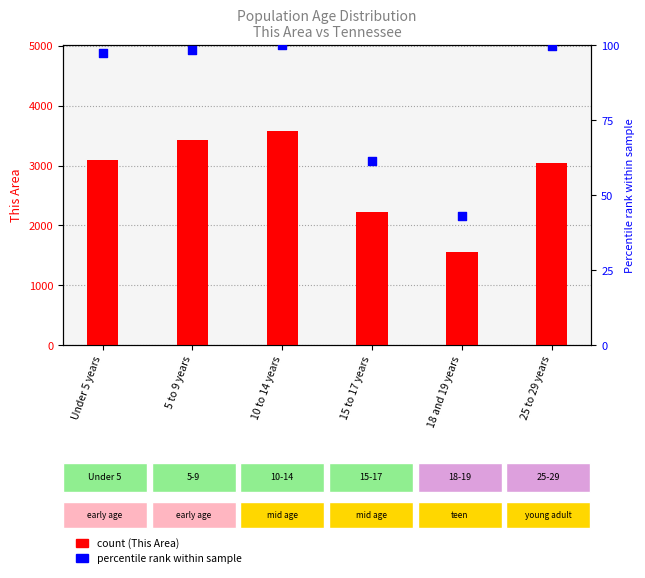

Which series has the widest spread of Y values?

This Area (count)